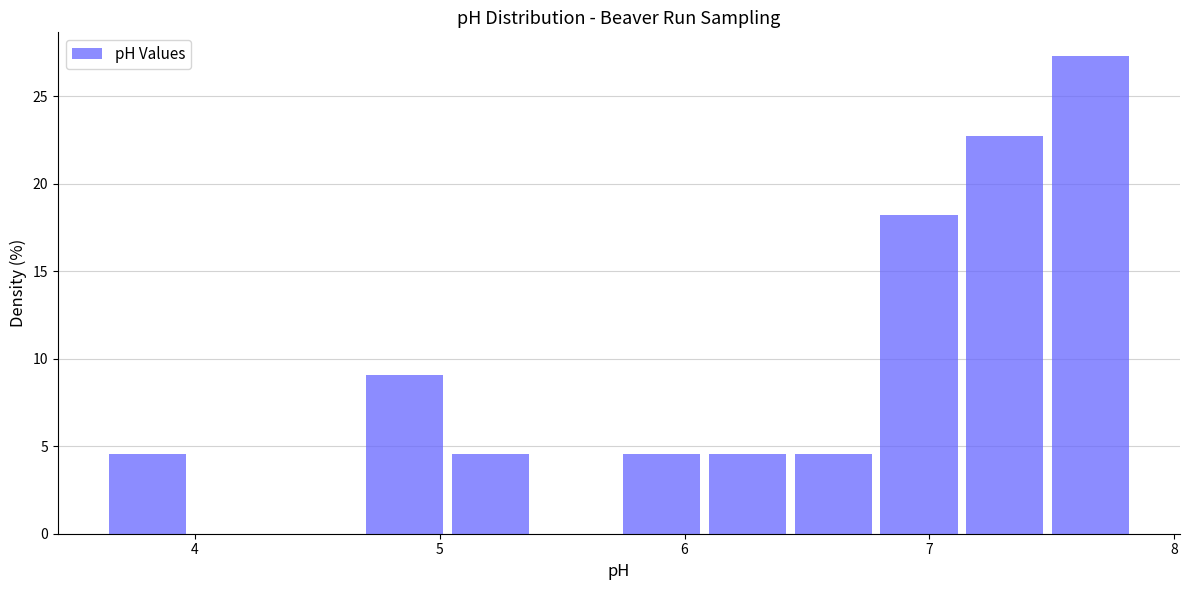

Read against the x-axis, roughly where is the centre of the tallest bar?

7.7